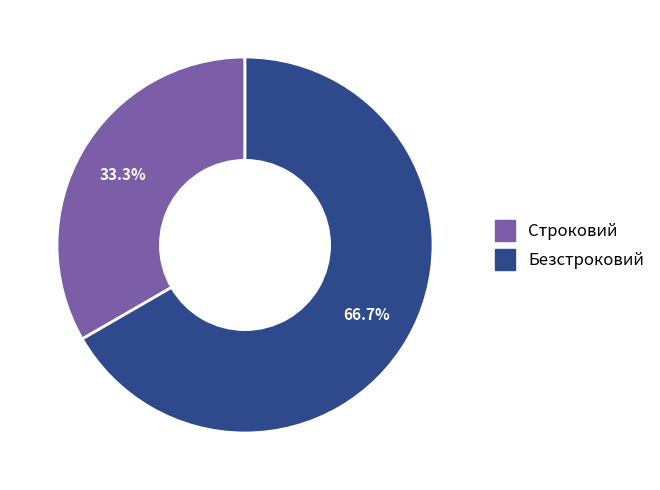

To the nearest percent, what percentage of the pie is Строковий?

33%